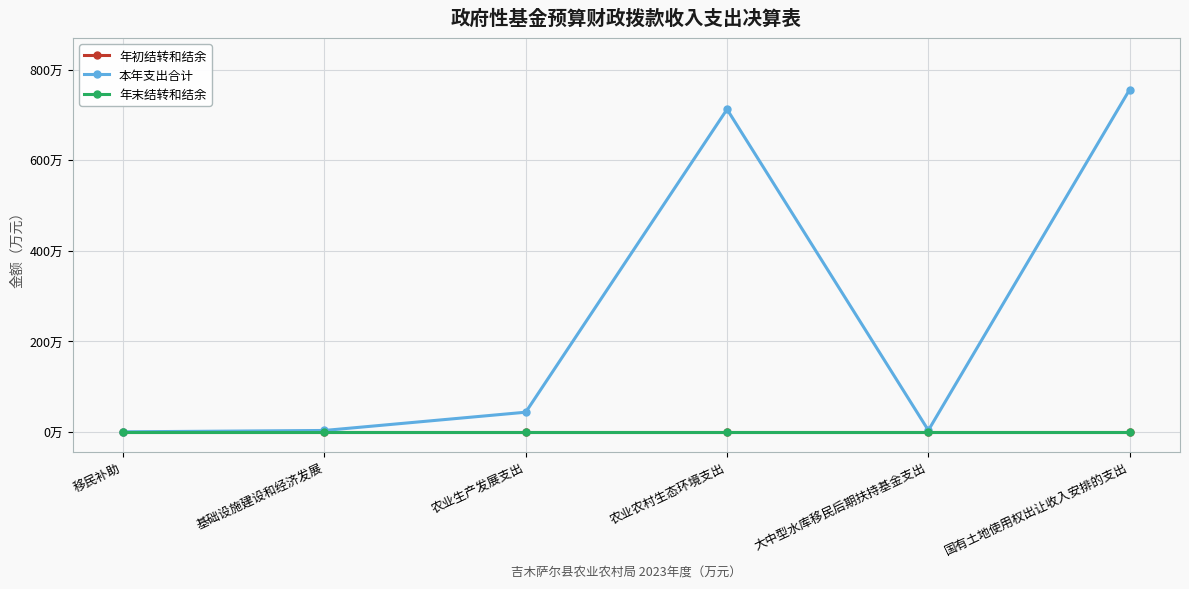

Read the 本年支出合计 value at 农业生产发展支出.

43.6